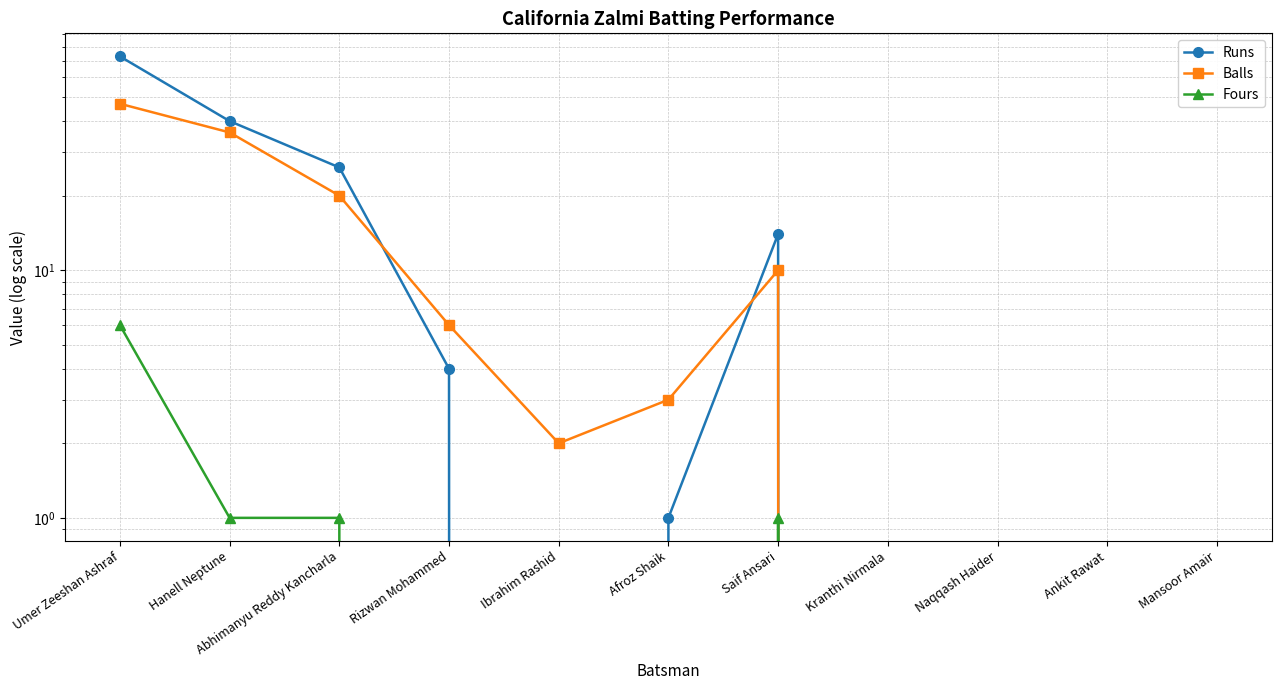

Reading right to left, list all the values displayed in this chart.

Runs: 0	0	0	0	14	1	0	4	26	40	73
Balls: 0	0	0	0	10	3	2	6	20	36	47
Fours: 0	0	0	0	1	0	0	0	1	1	6